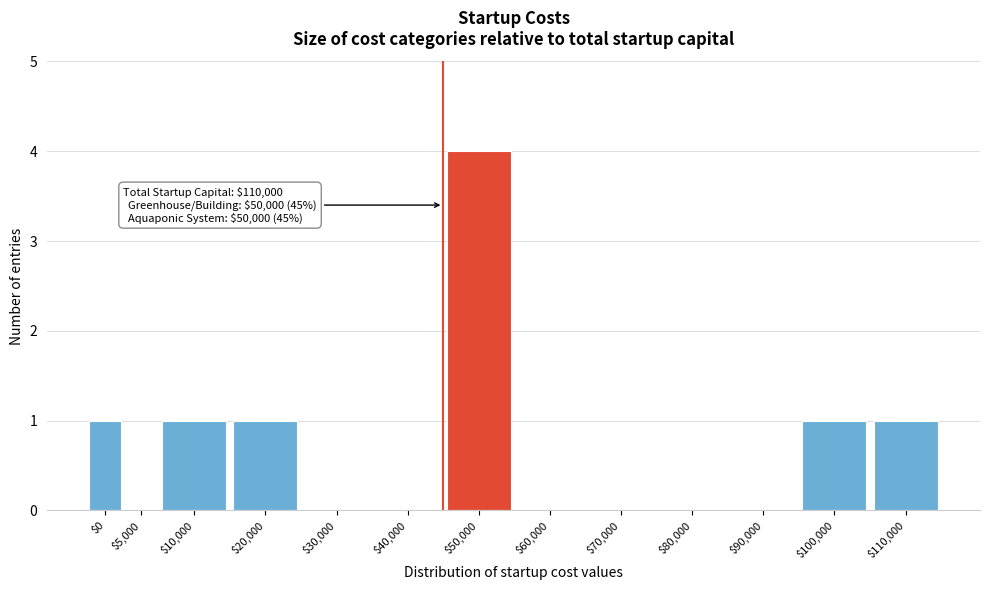

The chart shows a value of 1 at $90,000. True or false?

False